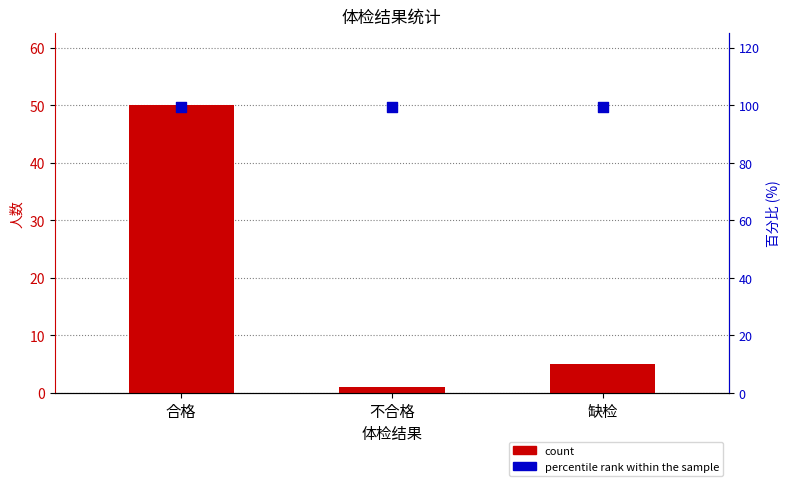

At which category is the sum across all series the highest?

合格